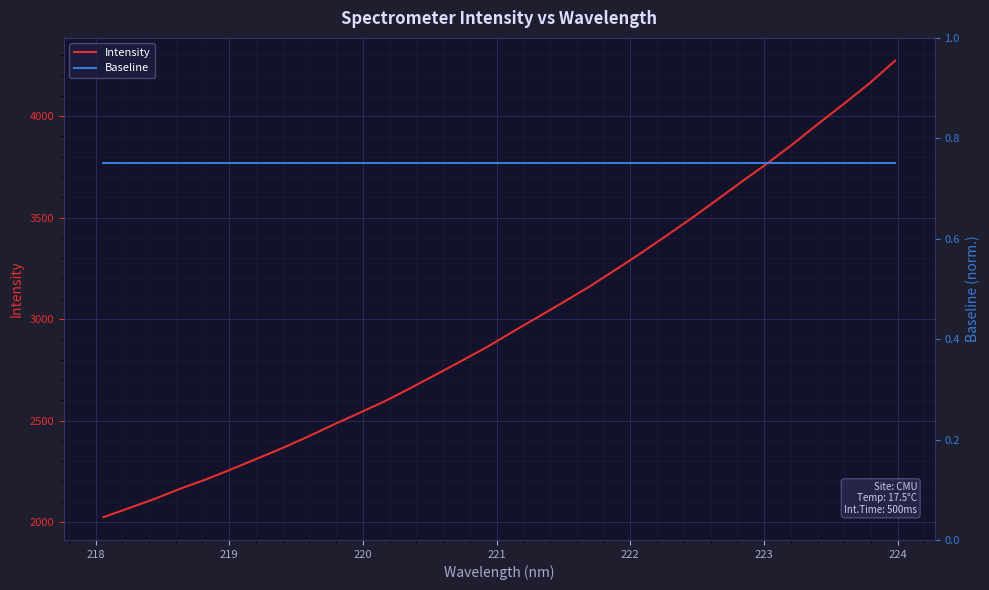

Rank the series by their average value, from lowest to highest.

Baseline, Intensity